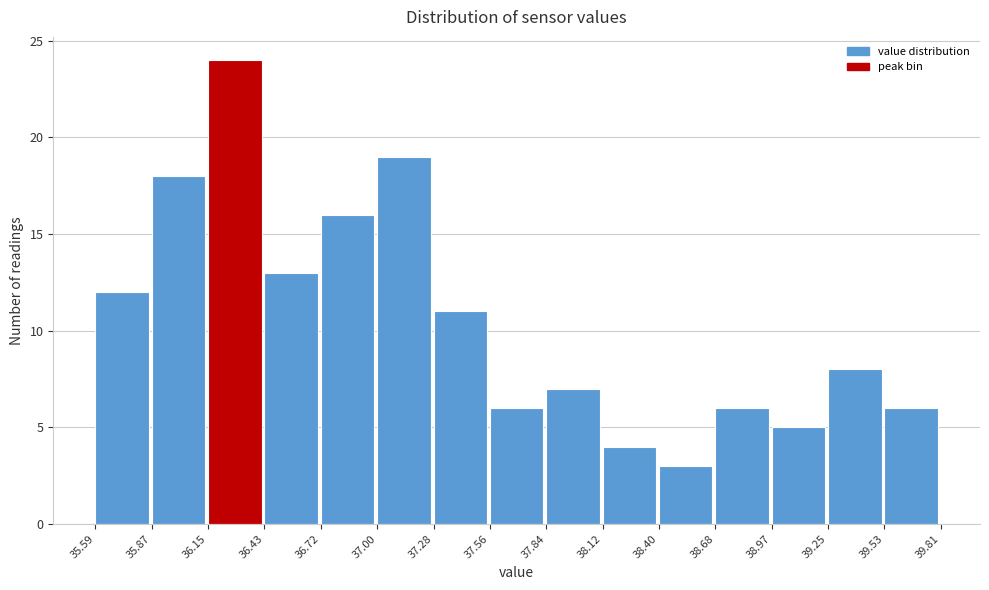

Over which range of the x-axis is the bar tallest?

36.15 to 36.43